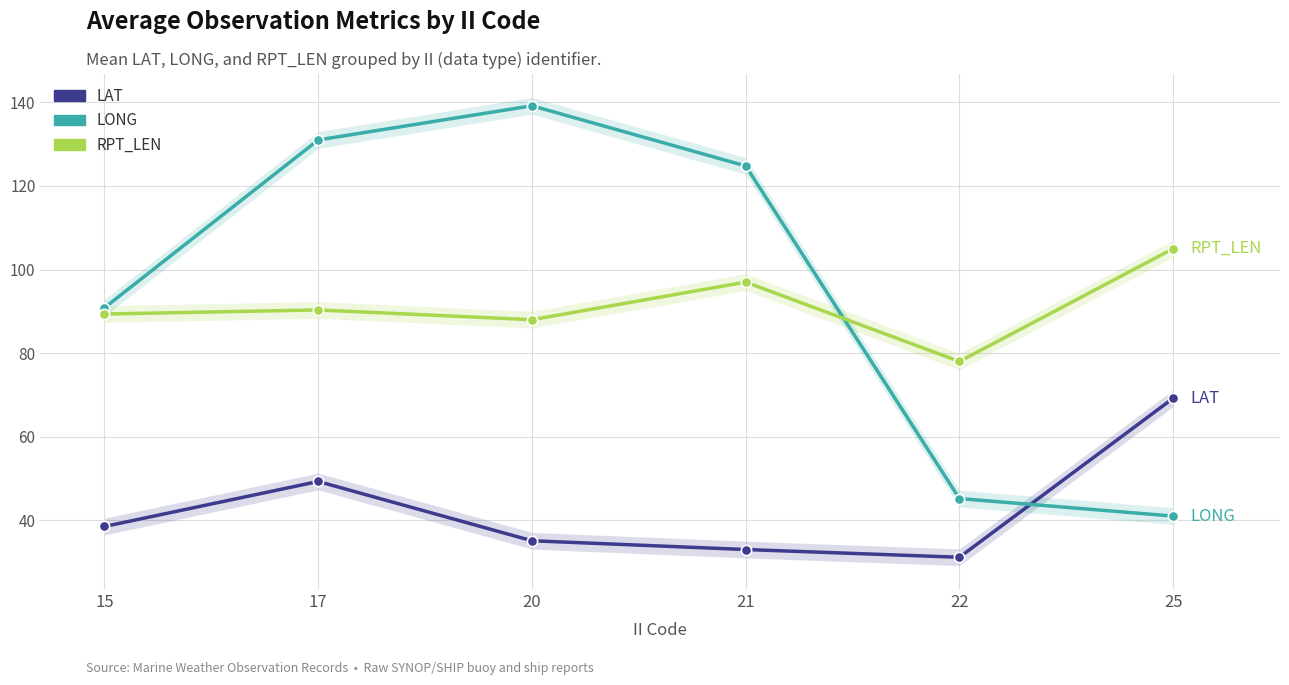

At which category is the sum across all series the highest?

17